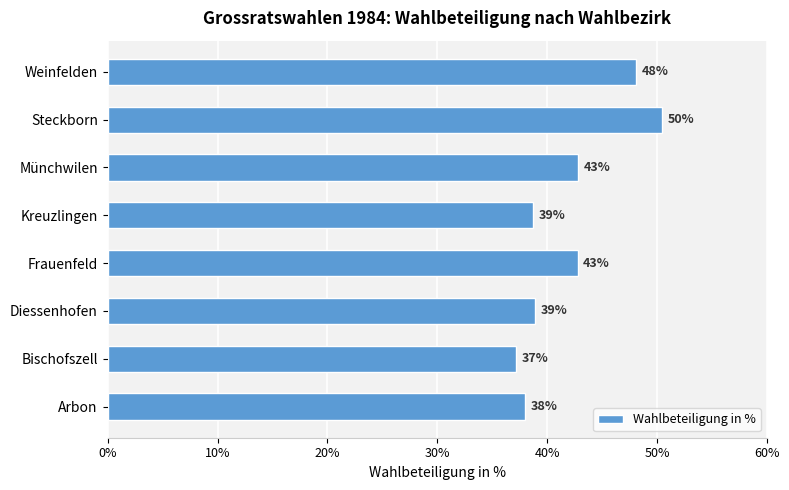

The chart shows a value of 18.1 at Bischofszell. True or false?

False